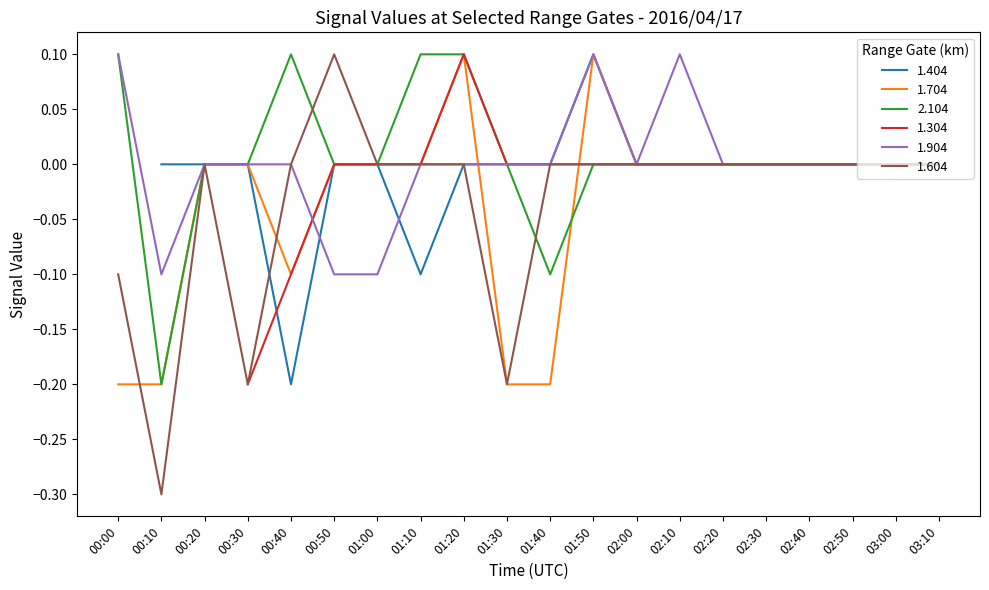

Which series has the widest spread of values?

1.604